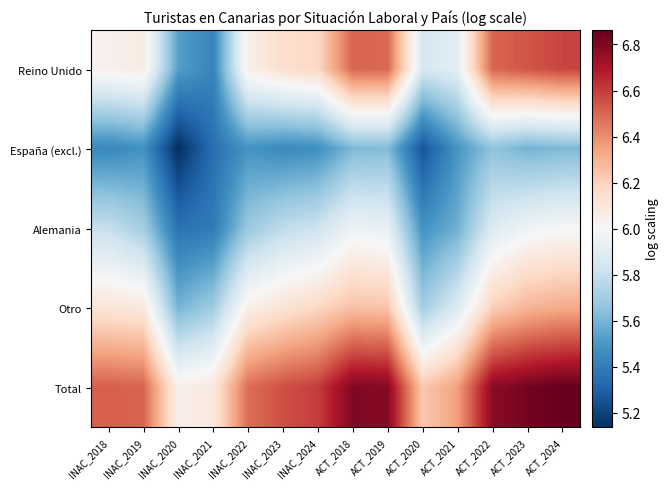

Reading right to left, list all the values displayed in this chart.

Reino Unido: ACT_2024=6.6	ACT_2023=6.5	ACT_2022=6.5	ACT_2021=5.9	ACT_2020=5.9	ACT_2019=6.5	ACT_2018=6.5	INAC_2024=6.2	INAC_2023=6.1	INAC_2022=6.0	INAC_2021=5.4	INAC_2020=5.5	INAC_2019=6.1	INAC_2018=6.0
España (excl.): ACT_2024=5.6	ACT_2023=5.6	ACT_2022=5.7	ACT_2021=5.5	ACT_2020=5.3	ACT_2019=5.6	ACT_2018=5.6	INAC_2024=5.5	INAC_2023=5.5	INAC_2022=5.5	INAC_2021=5.3	INAC_2020=5.1	INAC_2019=5.5	INAC_2018=5.4
Alemania: ACT_2024=6.0	ACT_2023=6.0	ACT_2022=5.9	ACT_2021=5.6	ACT_2020=5.5	ACT_2019=5.9	ACT_2018=6.0	INAC_2024=5.8	INAC_2023=5.8	INAC_2022=5.7	INAC_2021=5.4	INAC_2020=5.4	INAC_2019=5.7	INAC_2018=5.8
Otro: ACT_2024=6.3	ACT_2023=6.3	ACT_2022=6.2	ACT_2021=5.9	ACT_2020=5.7	ACT_2019=6.2	ACT_2018=6.3	INAC_2024=6.2	INAC_2023=6.1	INAC_2022=6.0	INAC_2021=5.7	INAC_2020=5.6	INAC_2019=6.1	INAC_2018=6.1
Total: ACT_2024=6.9	ACT_2023=6.8	ACT_2022=6.8	ACT_2021=6.4	ACT_2020=6.2	ACT_2019=6.8	ACT_2018=6.8	INAC_2024=6.6	INAC_2023=6.6	INAC_2022=6.5	INAC_2021=6.1	INAC_2020=6.0	INAC_2019=6.5	INAC_2018=6.5